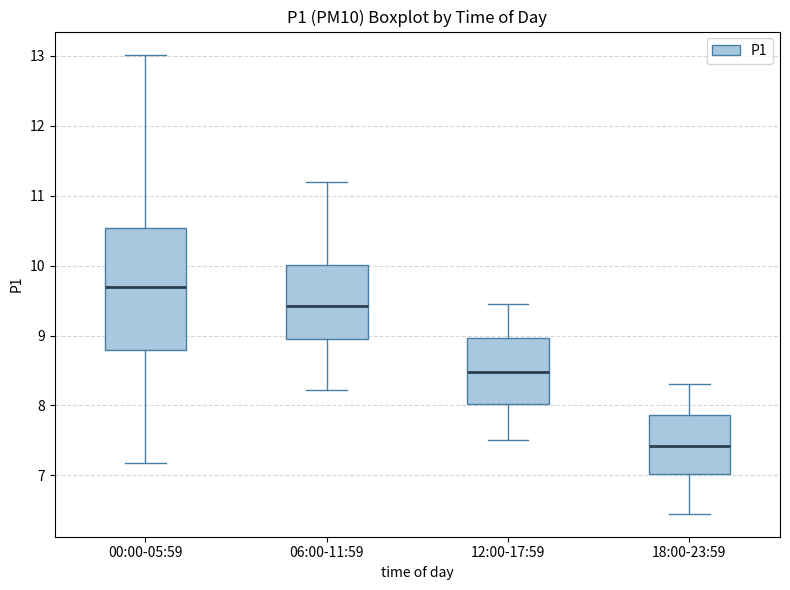

Where is the upper edge of the box for 12:00-17:59 on the y-axis? The values are not printed on the chart, so give them approximately, as read against the axis.

9.0